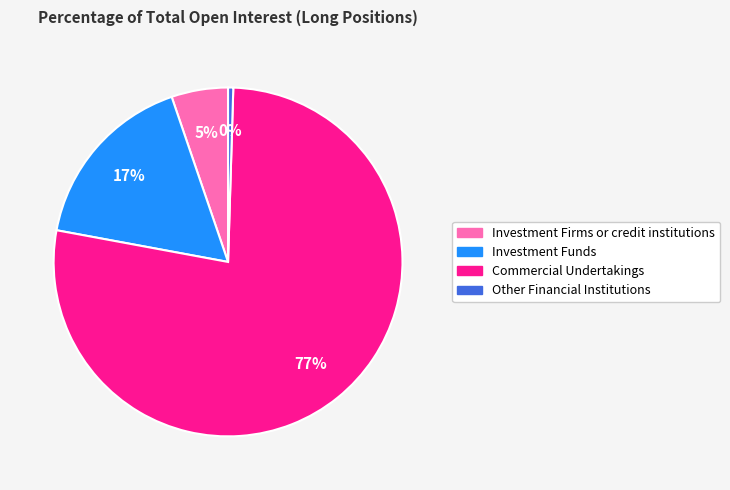

Count the number of slices in the pie.

4